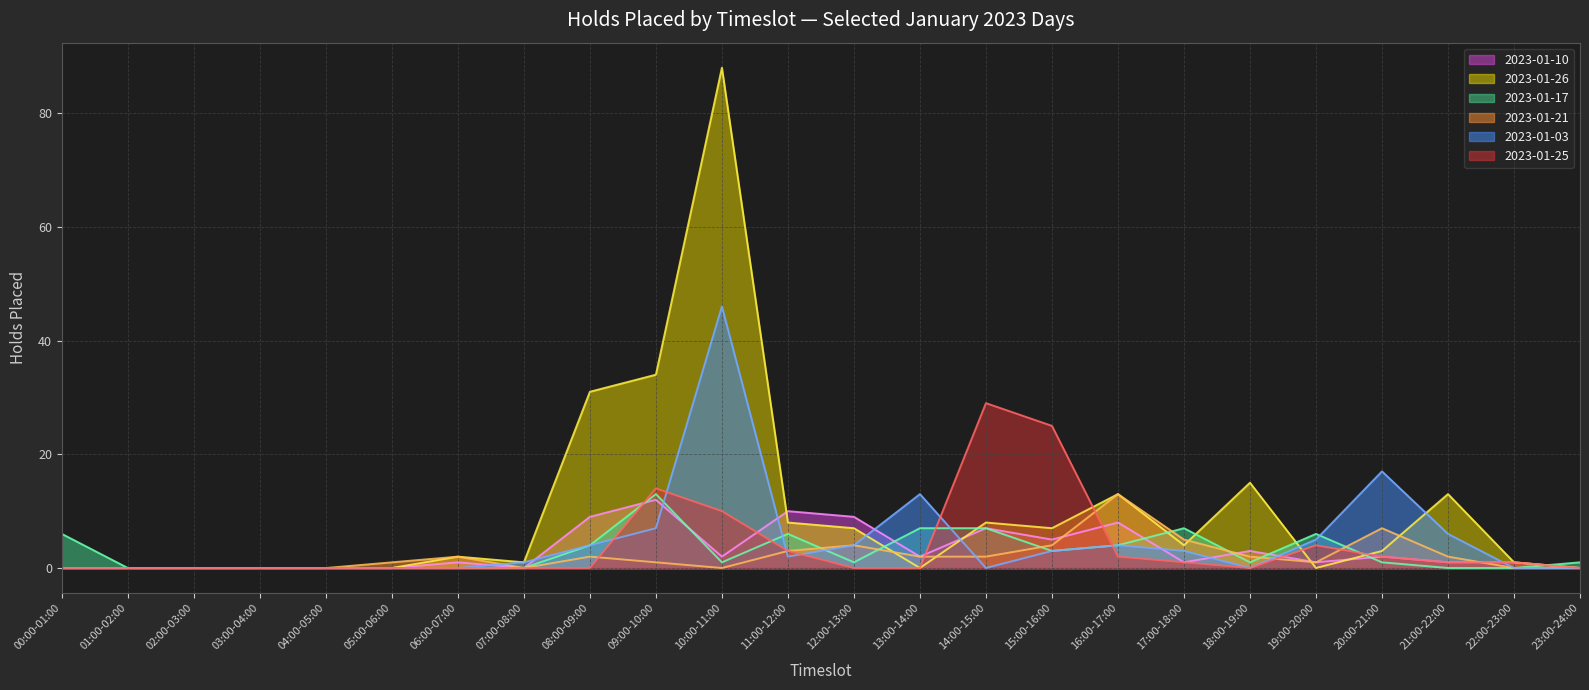

At which category does 2023-01-21 reach its first local peak?

06:00-07:00